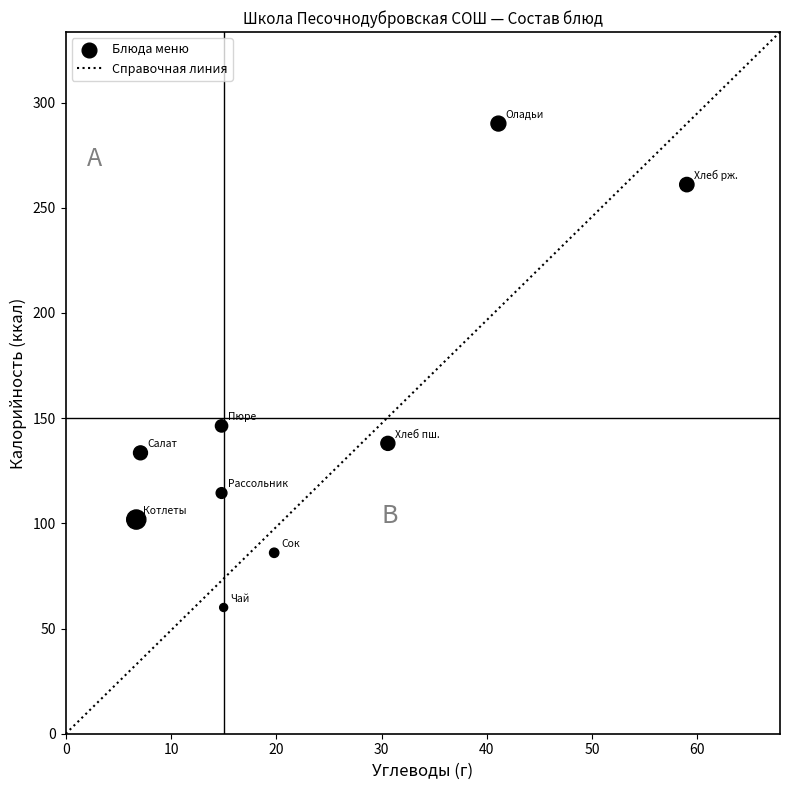

What Y value in the scatter plot is closest to 175?

146.3